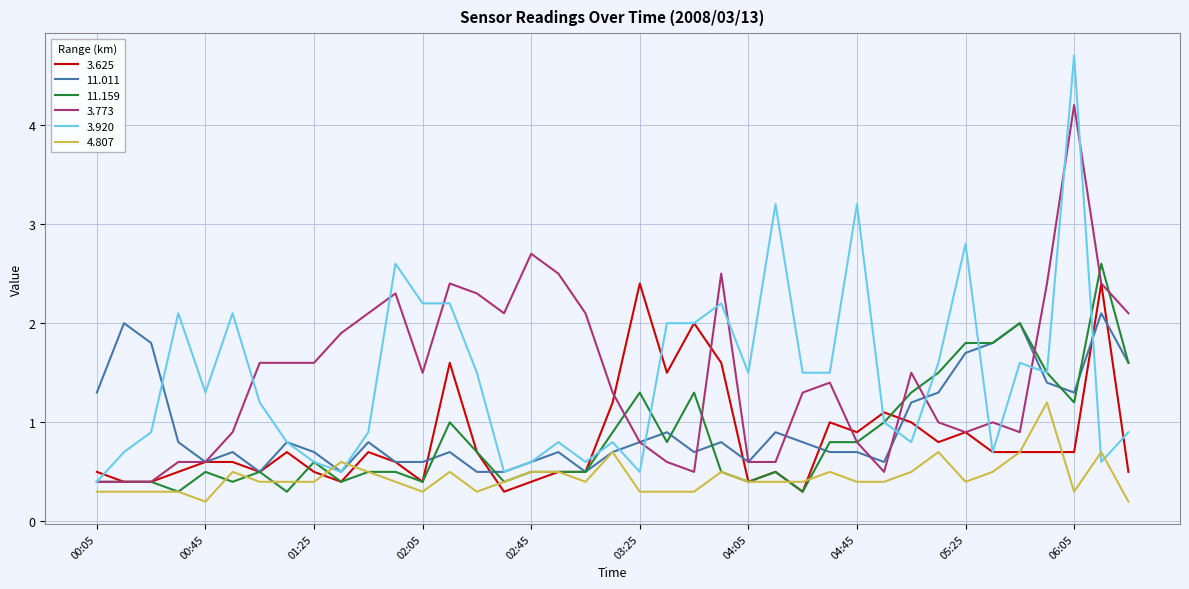

What is the maximum value for 4.807?

1.2